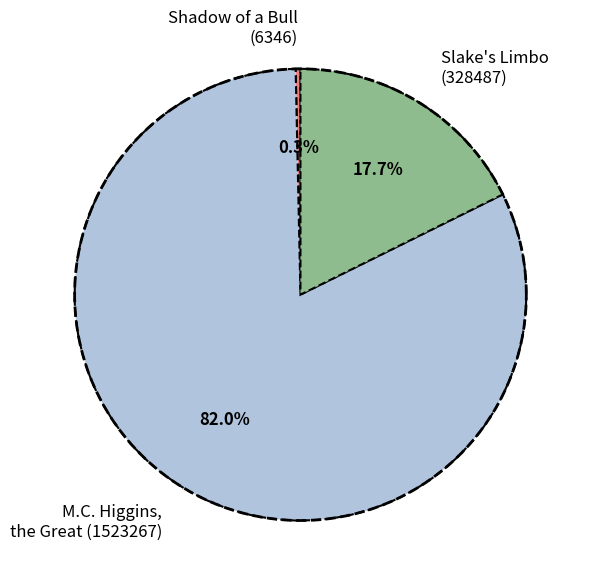

True or false: Slake's Limbo
(328487) accounts for 18% of the total.

True